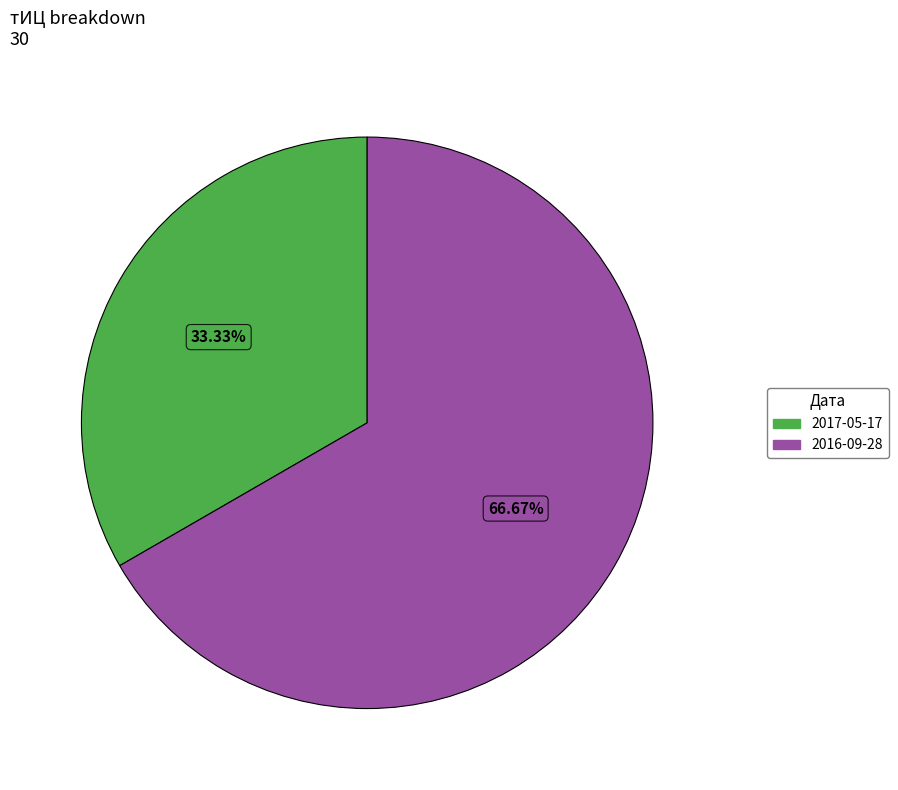

Does any single category account for the majority?

Yes